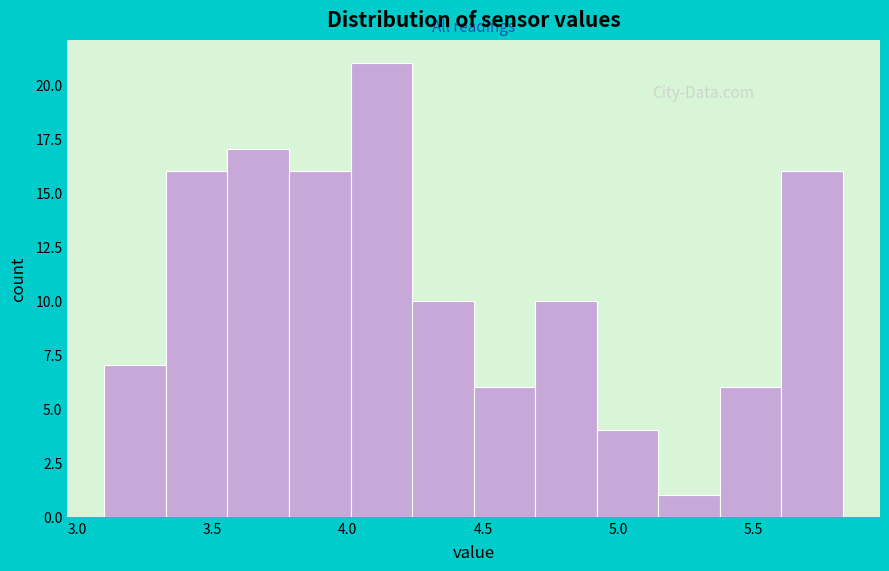

Reading left to right, transcribe this chart: for each bar, give the range it covers on the x-axis and its height. Neither the bar edges nor the heights are printed on the chart, so give them approximately, as read against the axes.

3.10 to 3.35: 7
3.35 to 3.55: 16
3.55 to 3.80: 17
3.80 to 4.00: 16
4.00 to 4.25: 21
4.25 to 4.45: 10
4.45 to 4.70: 6
4.70 to 4.90: 10
4.90 to 5.15: 4
5.15 to 5.40: 1
5.40 to 5.60: 6
5.60 to 5.85: 16